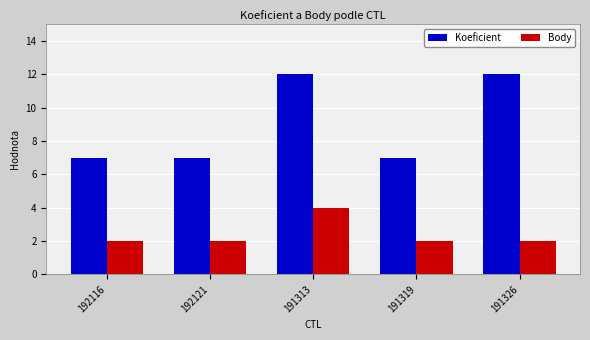

What is the smallest value displayed?

2